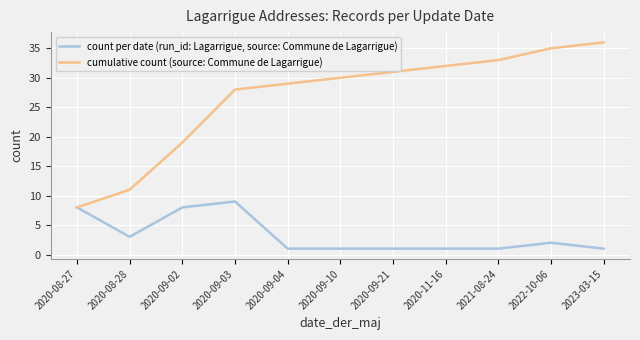

Does the chart display data point markers on the line(s)?

No